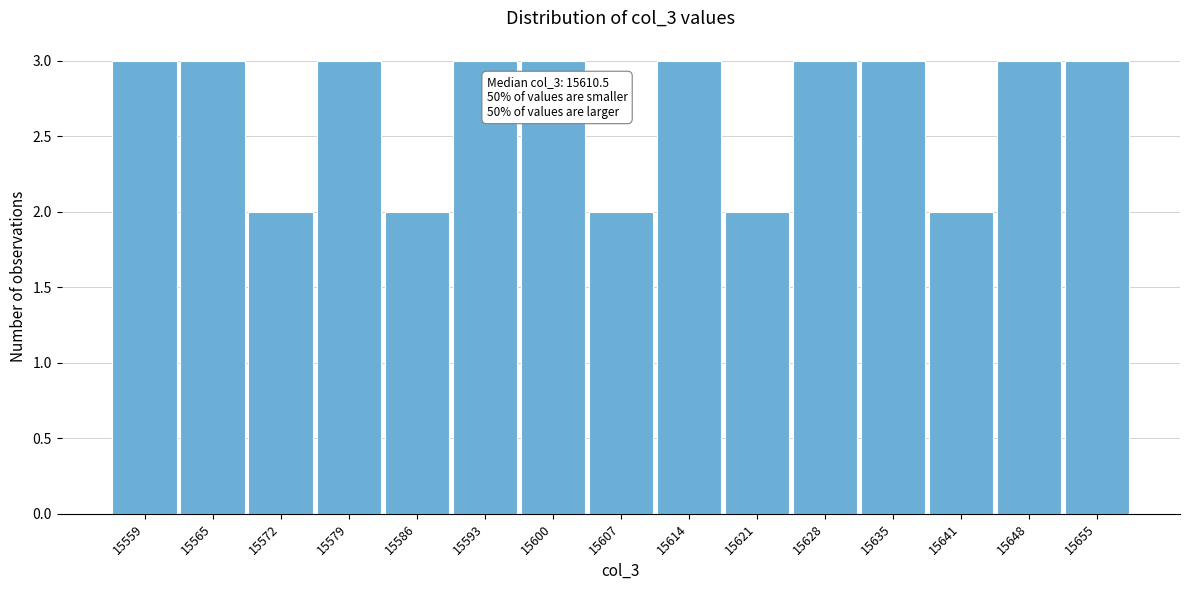

Reading right to left, extract all data points from this chart.

15655=3	15648=3	15641=2	15635=3	15628=3	15621=2	15614=3	15607=2	15600=3	15593=3	15586=2	15579=3	15572=2	15565=3	15559=3